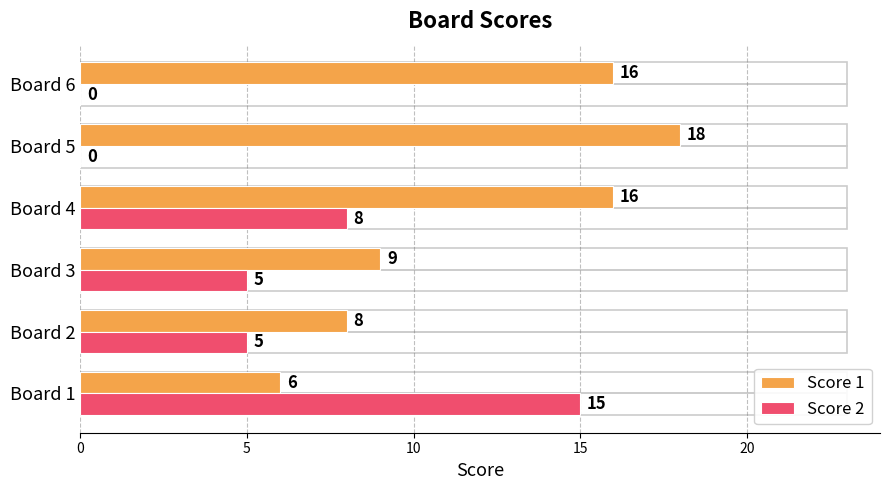

What is the maximum value for Score 1?

18